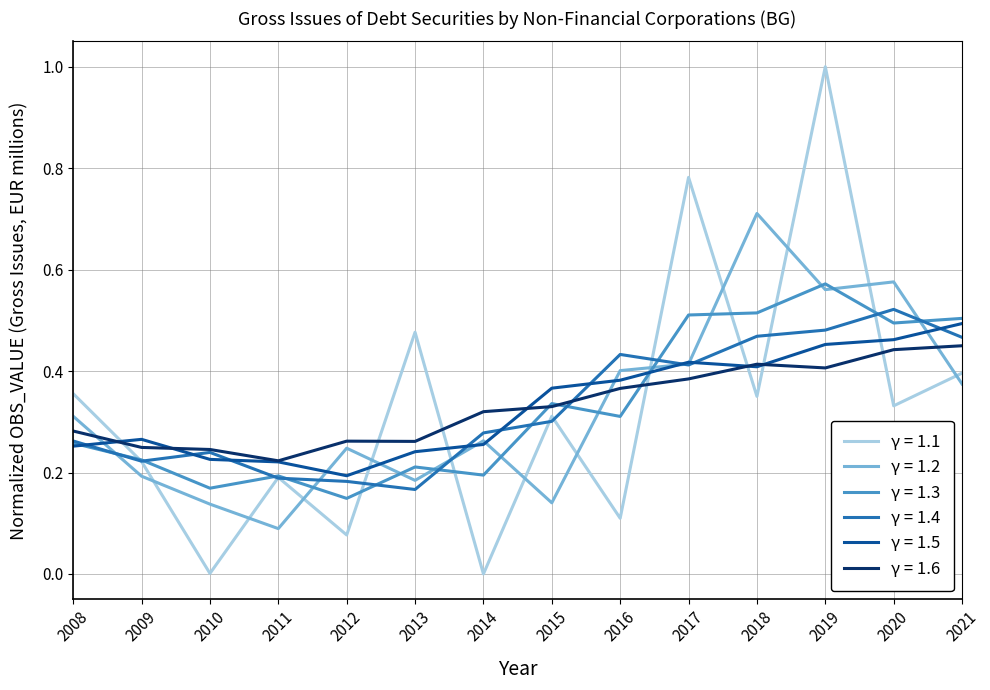

Is the value of γ = 1.6 at 2014 greater than the value of γ = 1.5 at 2012?

Yes